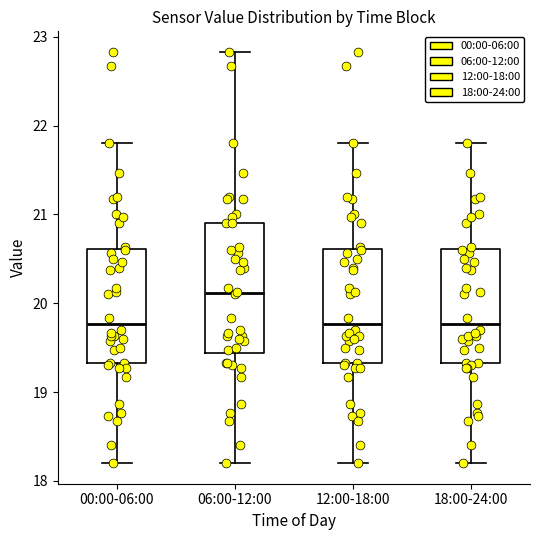

Comparing the boxes themselves (not the whiskers), which one is the tallest?

06:00-12:00